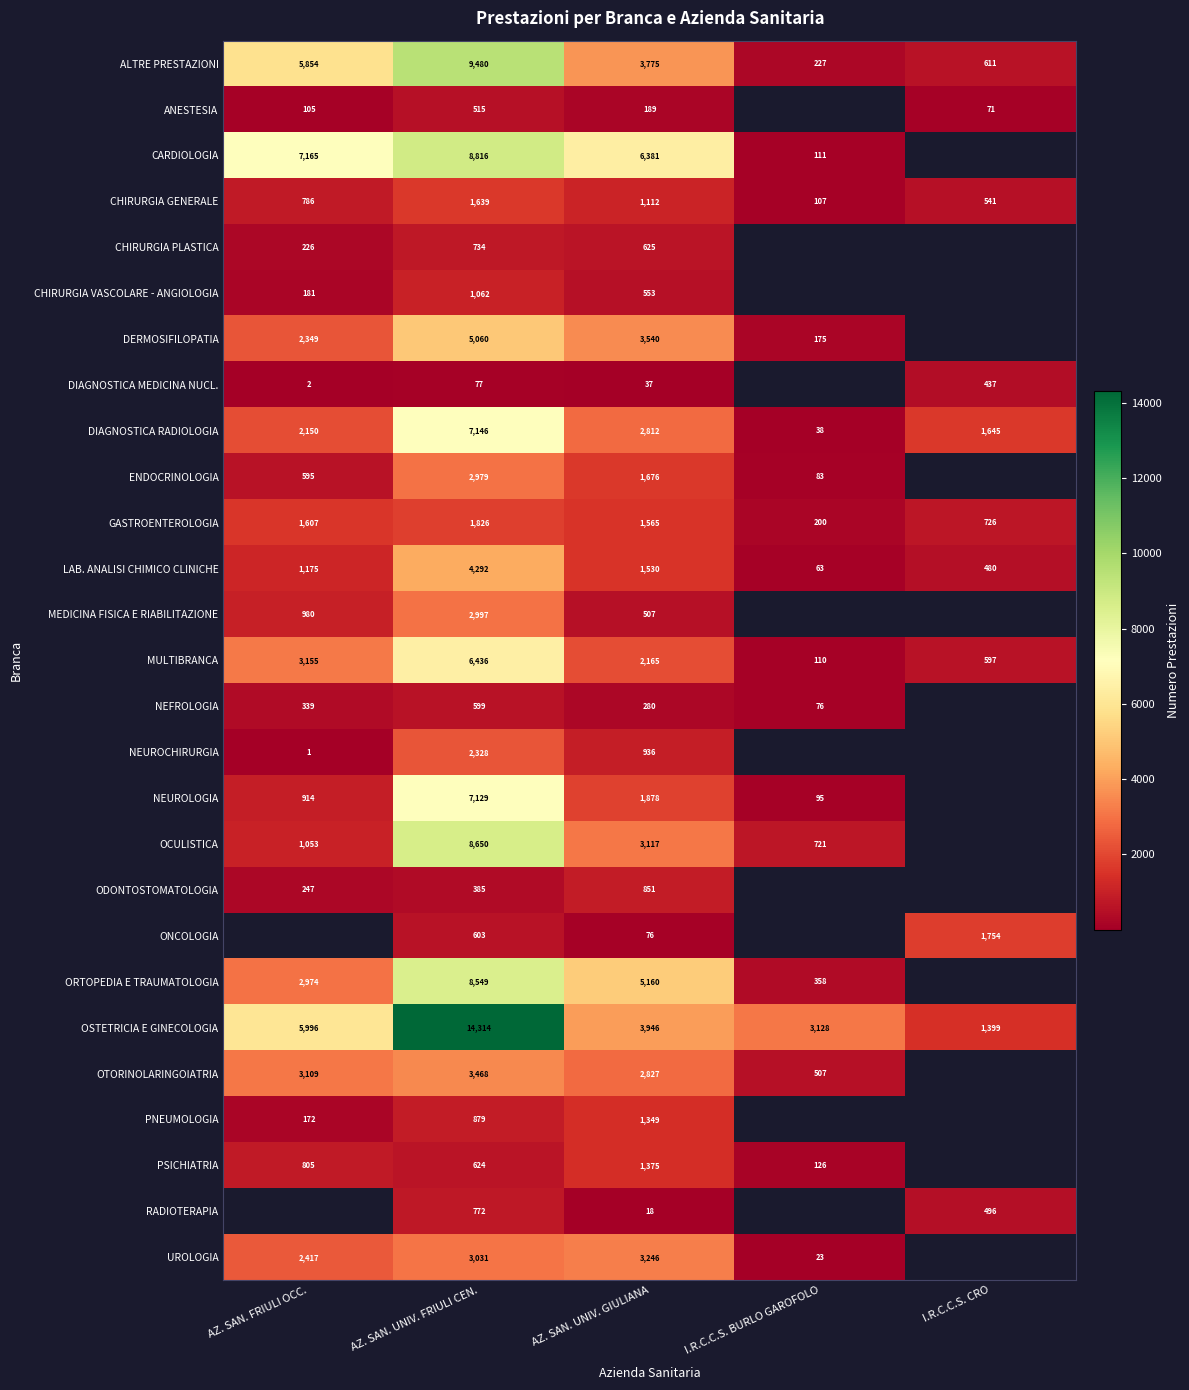

Rank the series at AZ. SAN. UNIV. FRIULI CEN. from lowest to highest value.

DIAGNOSTICA MEDICINA NUCL., ODONTOSTOMATOLOGIA, ANESTESIA, NEFROLOGIA, ONCOLOGIA, PSICHIATRIA, CHIRURGIA PLASTICA, RADIOTERAPIA, PNEUMOLOGIA, CHIRURGIA VASCOLARE - ANGIOLOGIA, CHIRURGIA GENERALE, GASTROENTEROLOGIA, NEUROCHIRURGIA, ENDOCRINOLOGIA, MEDICINA FISICA E RIABILITAZIONE, UROLOGIA, OTORINOLARINGOIATRIA, LAB. ANALISI CHIMICO CLINICHE, DERMOSIFILOPATIA, MULTIBRANCA, NEUROLOGIA, DIAGNOSTICA RADIOLOGIA, ORTOPEDIA E TRAUMATOLOGIA, OCULISTICA, CARDIOLOGIA, ALTRE PRESTAZIONI, OSTETRICIA E GINECOLOGIA